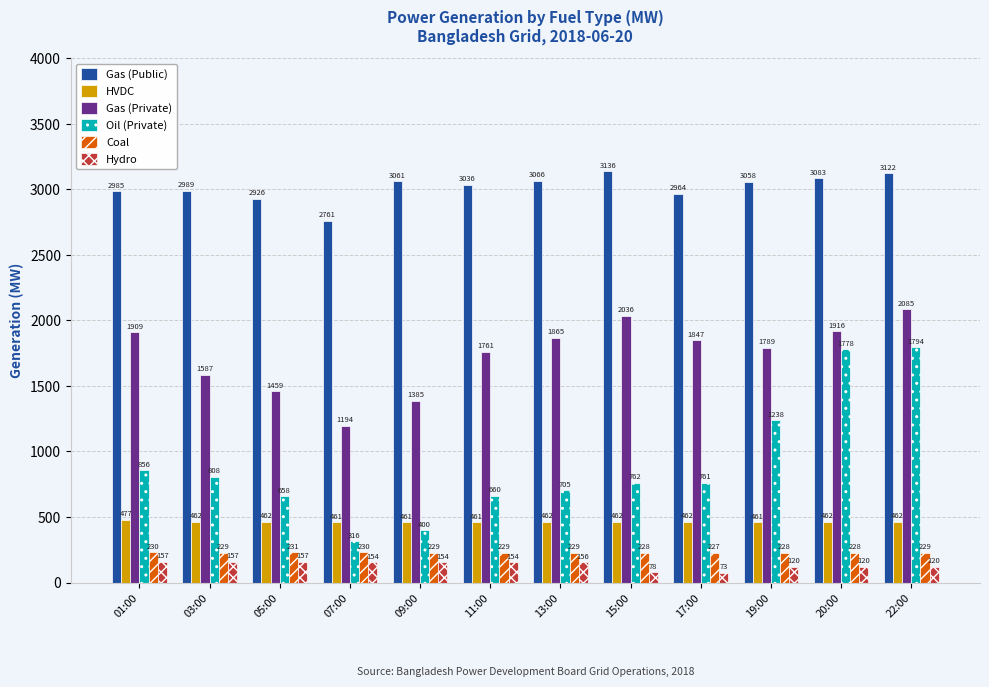

What is the average value of the Hydro series?

133